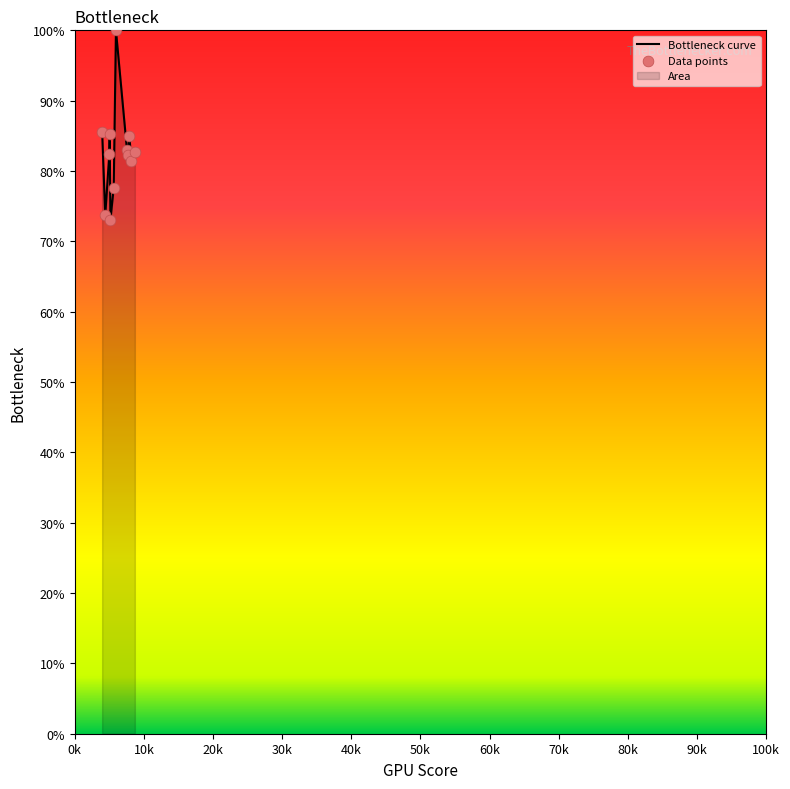

Which series contains the lowest Y value?

Bottleneck curve